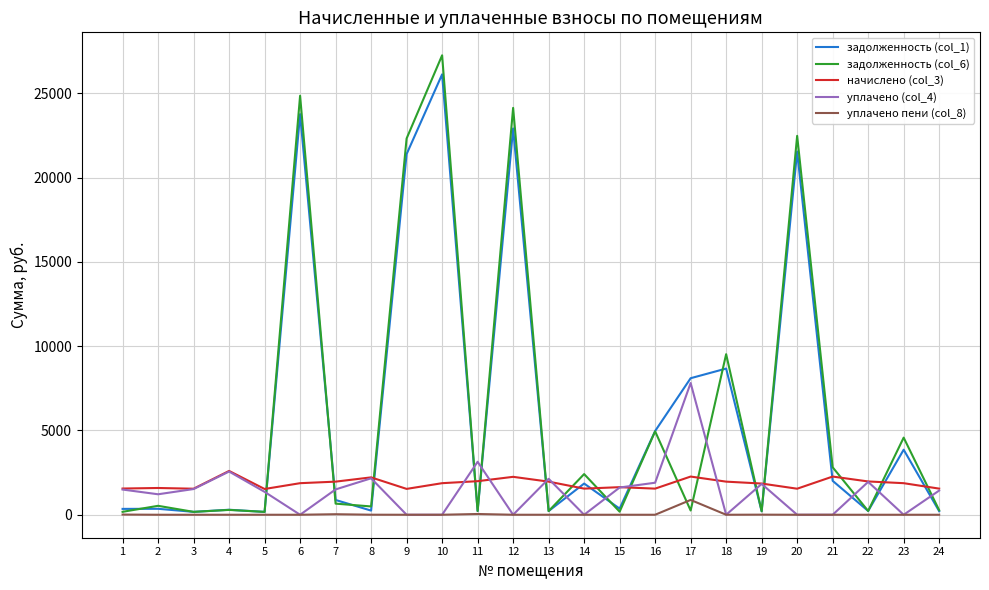

Is the value of уплачено (col_4) at 3 greater than the value of задолженность (col_6) at 12?

No